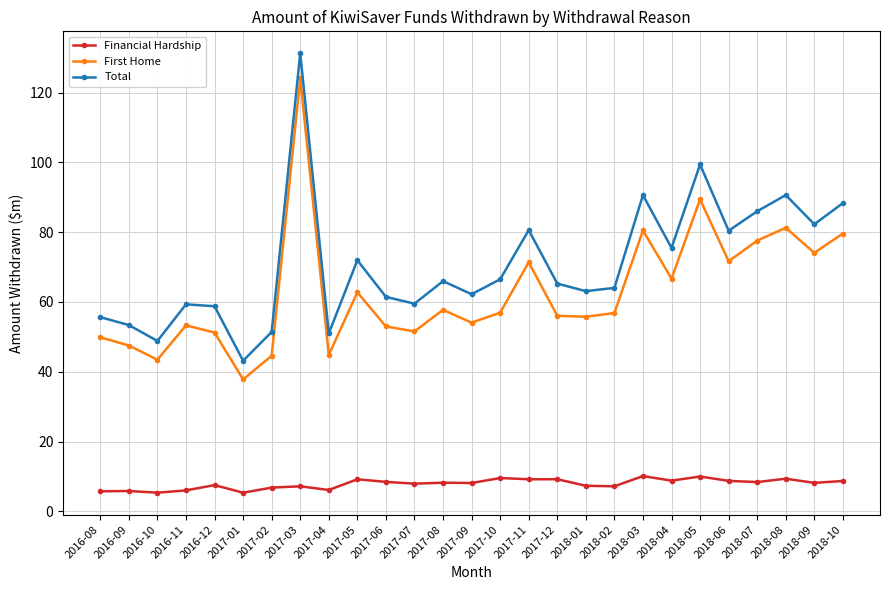

What is the lowest value of the First Home series?

37.8